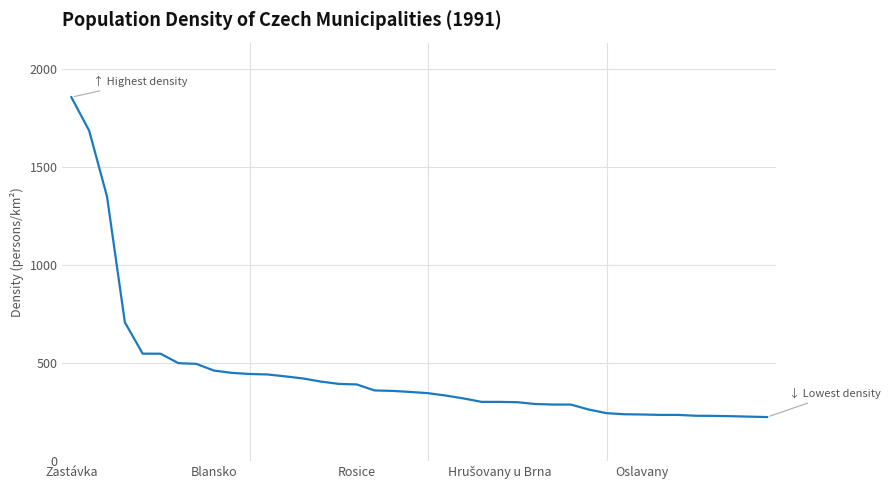

What is the difference between the maximum and minimum values?

1631.8